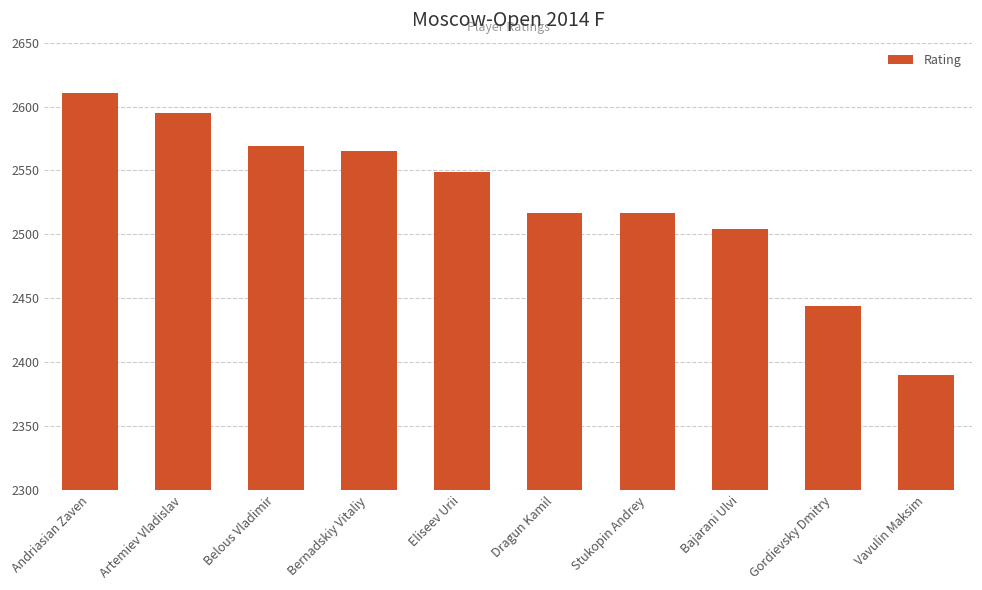

What is the maximum value shown in the chart?

2611